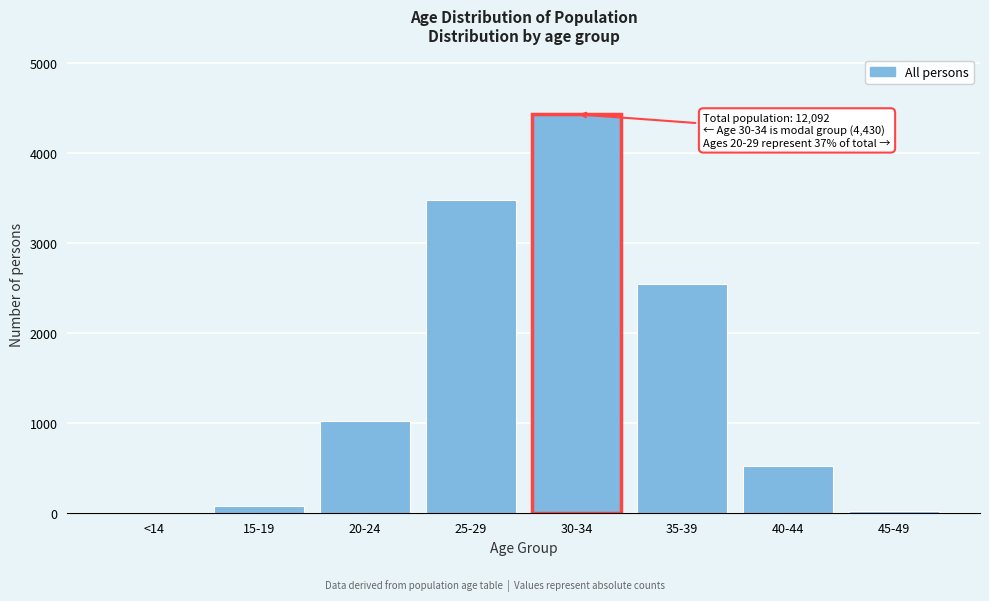

Reading left to right, what are all the values shown in this chart?

<14=1	15-19=80	20-24=1024	25-29=3474	30-34=4430	35-39=2539	40-44=521	45-49=23